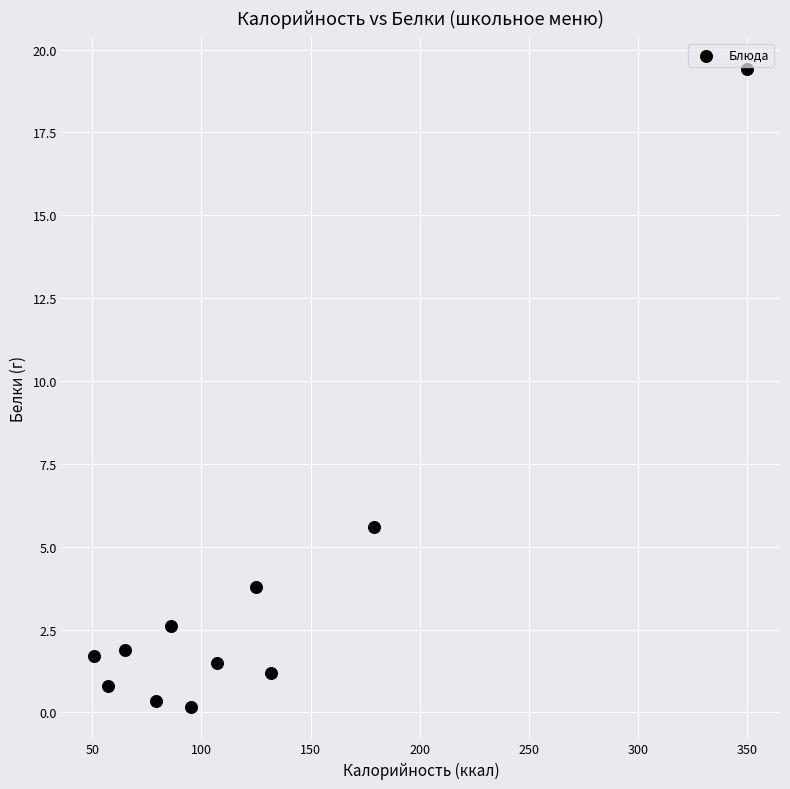

What Y value in the scatter plot is closest to 9?

5.6